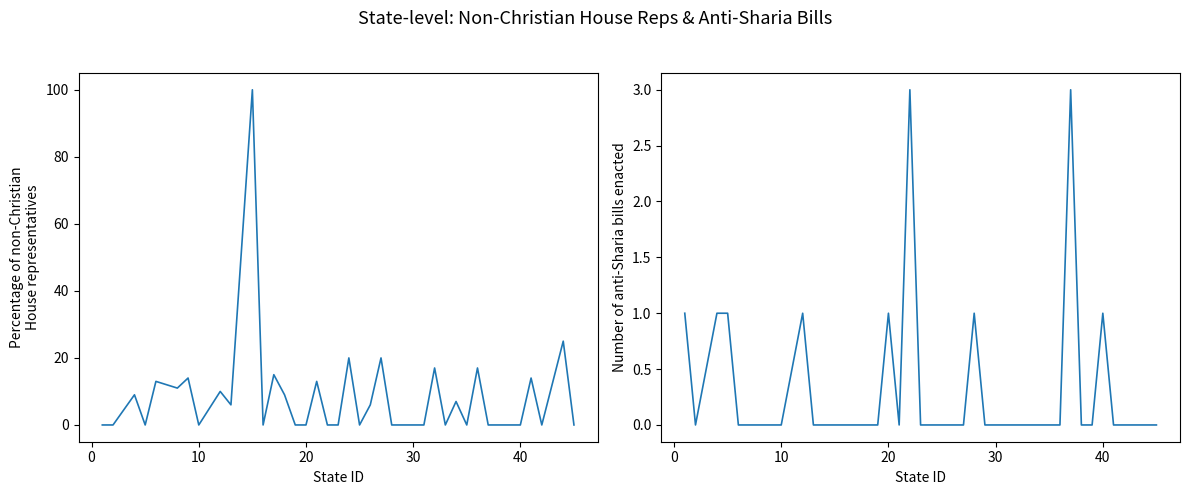

Does the chart display data point markers on the line(s)?

No